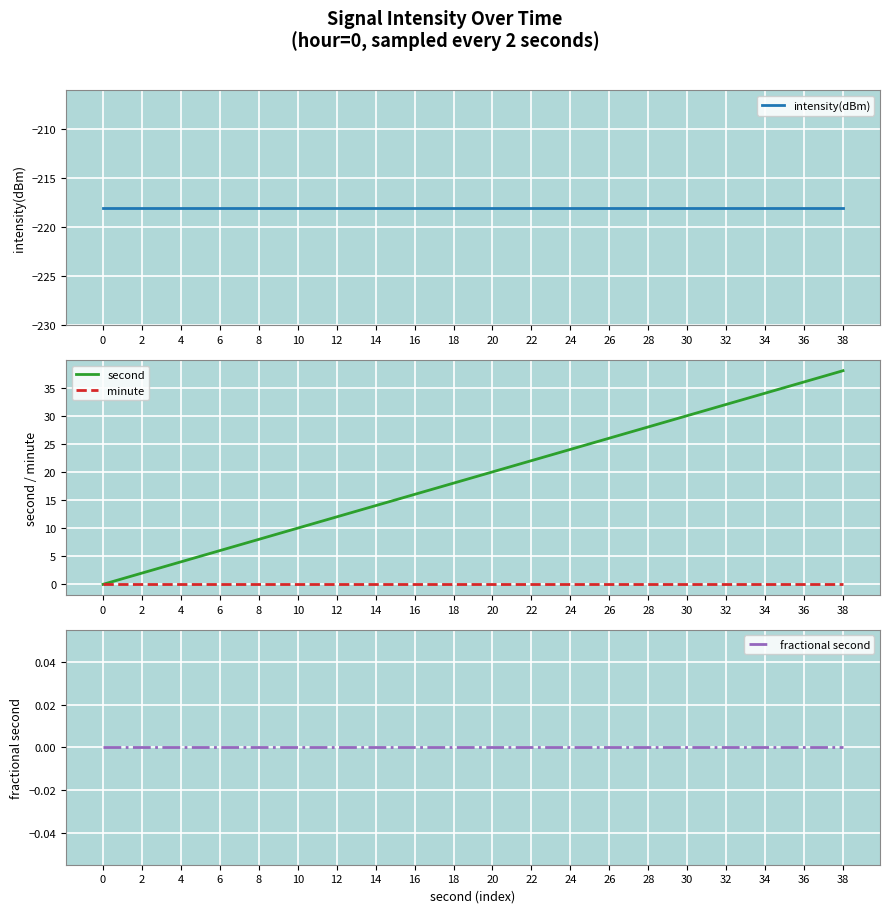

How many values in the second series are below 20?

10